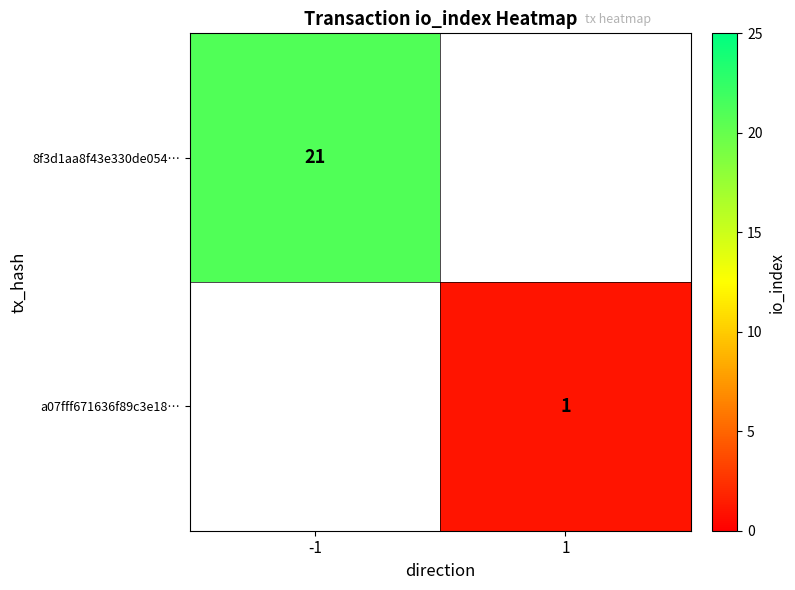

True or false: 8f3d1aa8f43e330de054… has a value of 13 at -1.

False